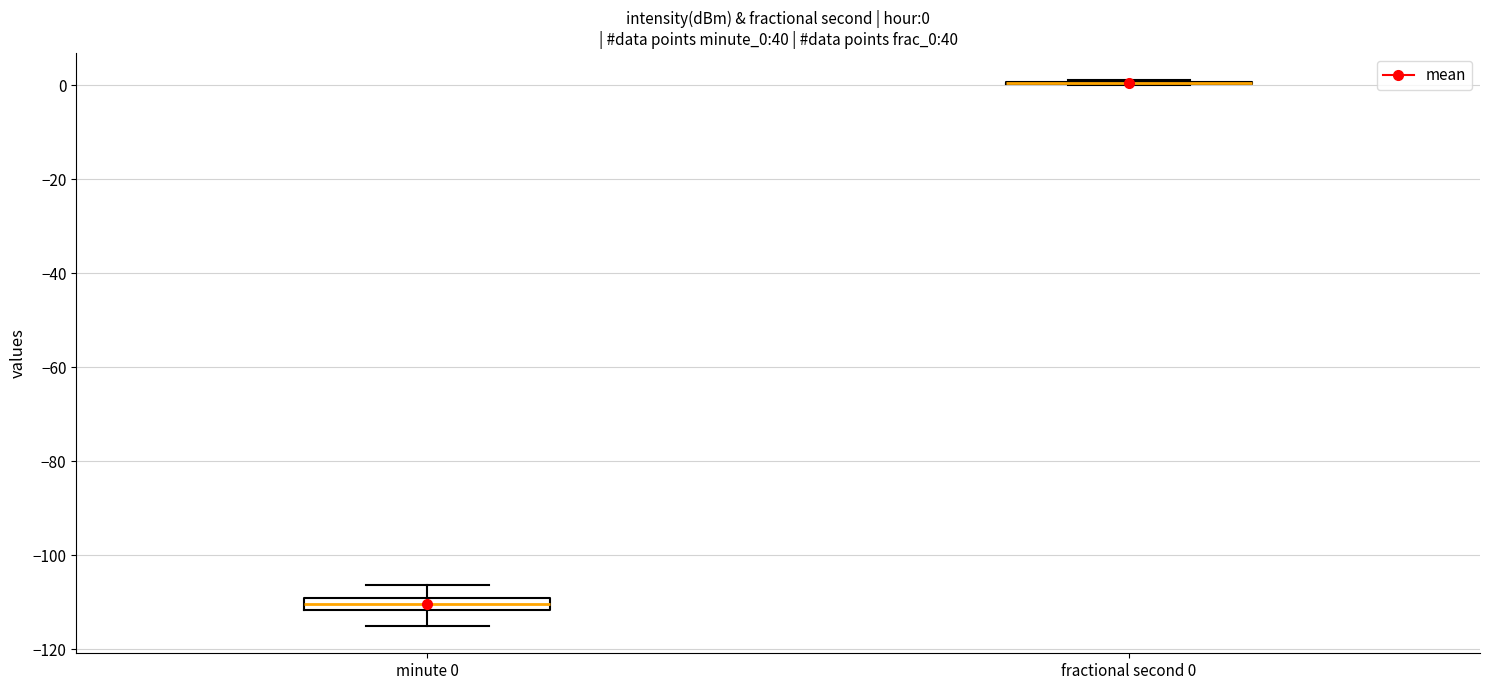

Which box is the tallest, from its lower edge to its upper edge?

minute 0